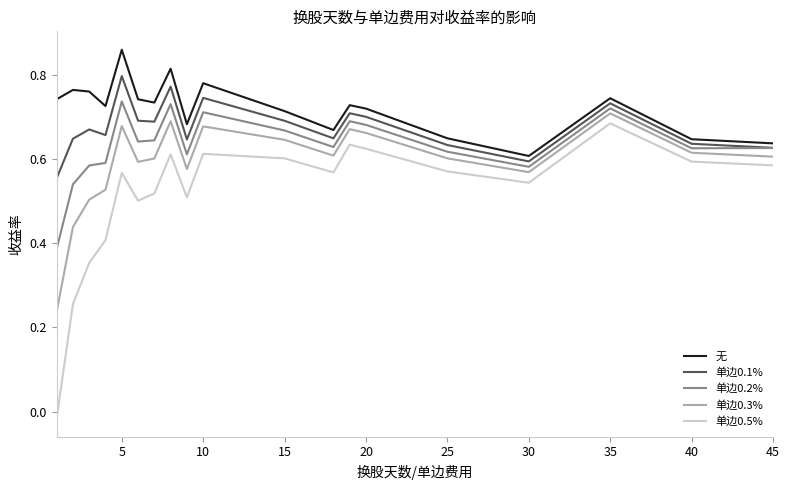

True or false: 单边0.5% and 单边0.1% intersect in this chart.

False